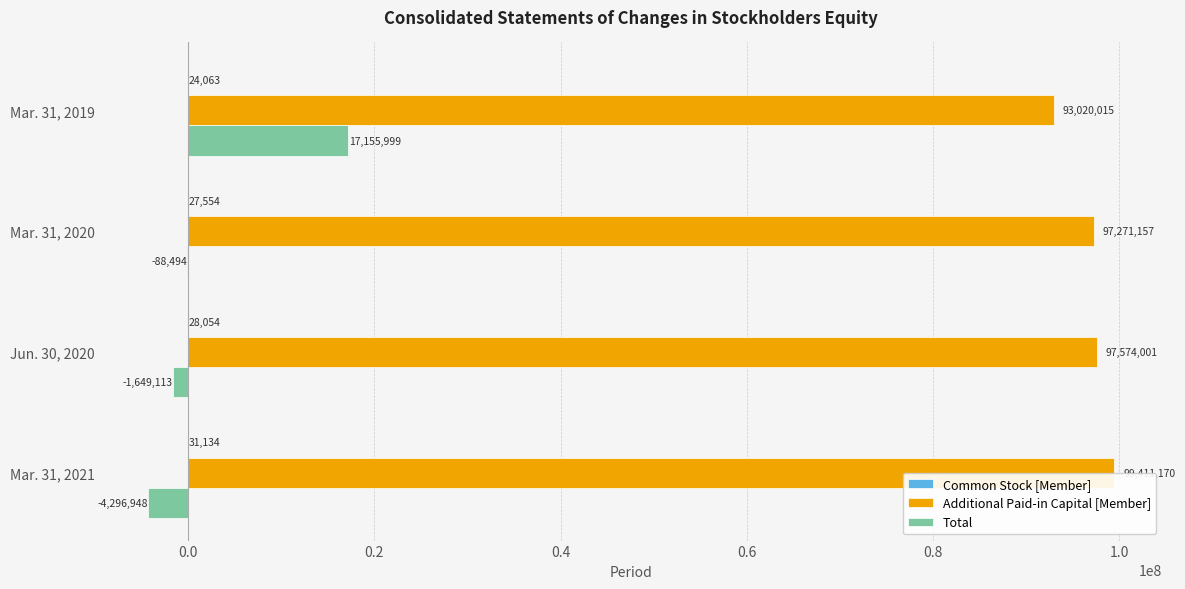

What is the sum of the Total values at Jun. 30, 2020 and Mar. 31, 2021?

-5946061